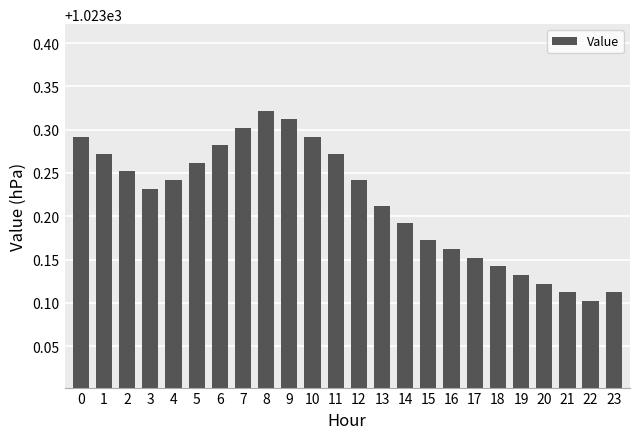

What is the ratio of the value at 4 to the value at 15?

1.0